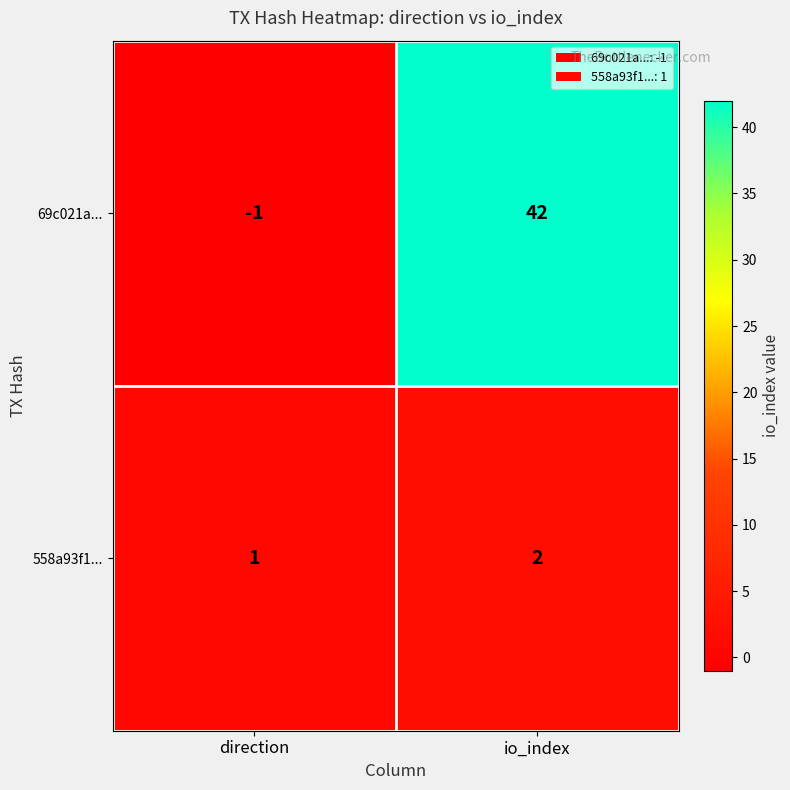

Rank the series by their maximum value, from highest to lowest.

69c021a..., 558a93f1...